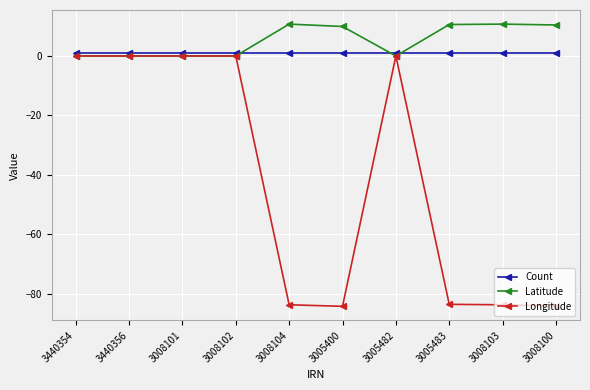

After their last crossing, which series has the higher values: Count or Latitude?

Latitude